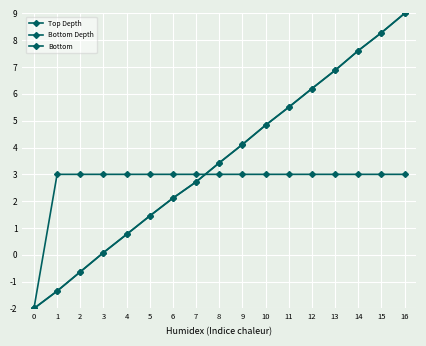

What is the difference between the maximum and second lowest values in the Top Depth series?

10.3